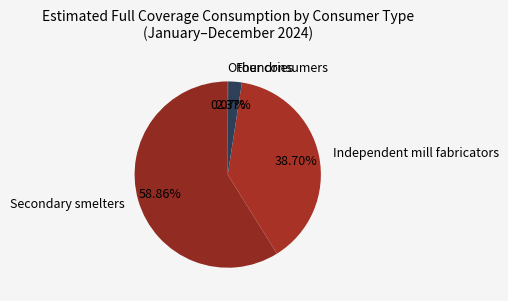

Which slice is the largest?

Secondary smelters